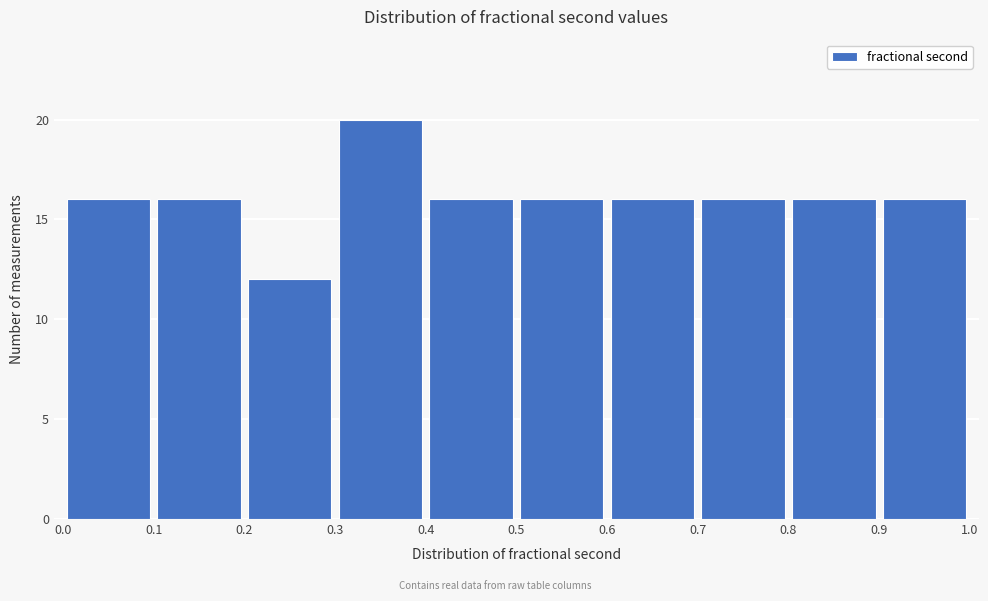

Reading left to right, list every bar in this chart as the range it spans on the x-axis followed by its height. The values are not printed on the chart, so give them approximately, as read against the axis.

0.0 to 0.1: 16
0.1 to 0.2: 16
0.2 to 0.3: 12
0.3 to 0.4: 20
0.4 to 0.5: 16
0.5 to 0.6: 16
0.6 to 0.7: 16
0.7 to 0.8: 16
0.8 to 0.9: 16
0.9 to 1.0: 16